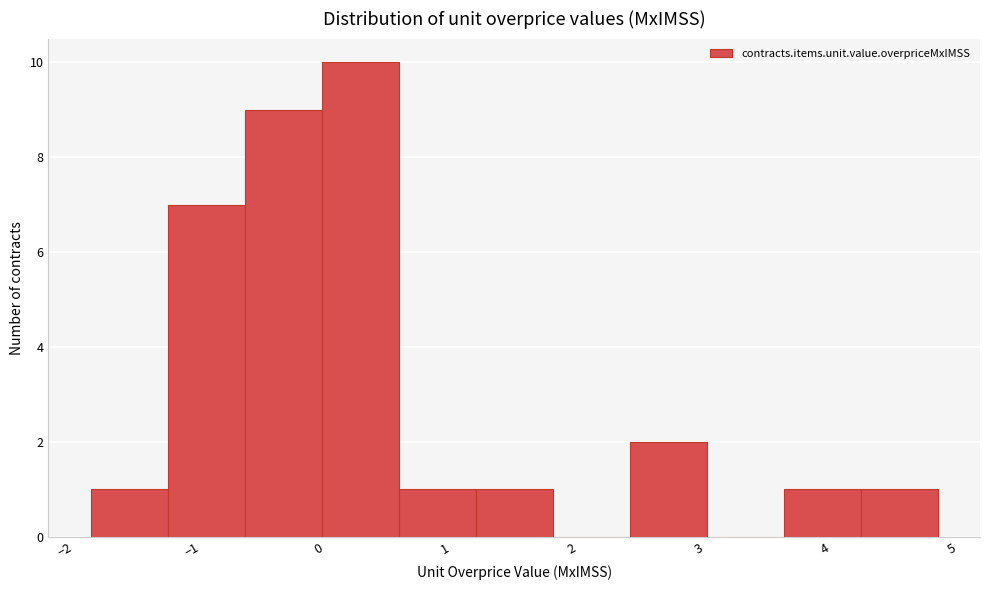

What is the height of the bar covering 1.2 to 1.8 on the x-axis? Neither the bar edges nor the heights are printed on the chart, so give them approximately, as read against the axes.

1